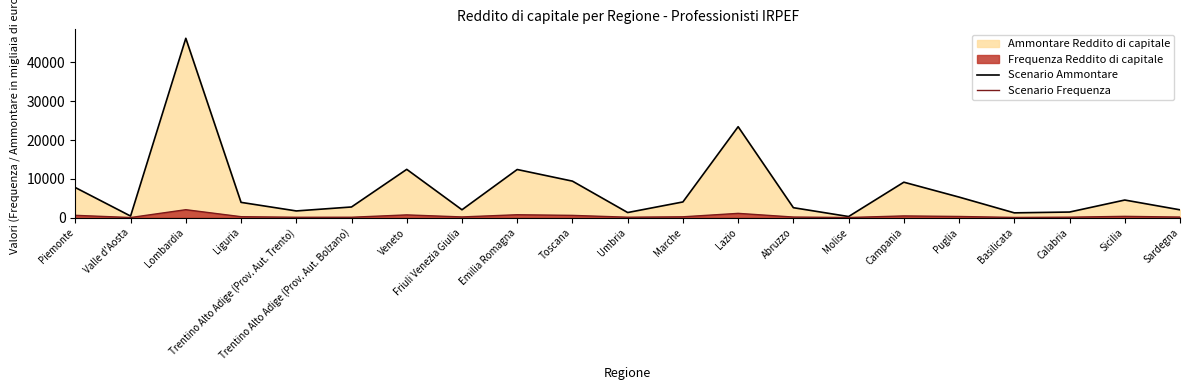

At which category does the chart reach its minimum across all series?

Valle d'Aosta